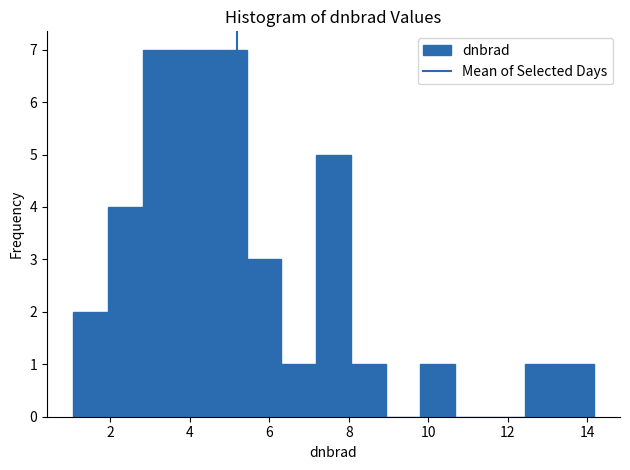

What is the height of the bar covering 12.4 to 13.2 on the x-axis? Neither the bar edges nor the heights are printed on the chart, so give them approximately, as read against the axes.

1